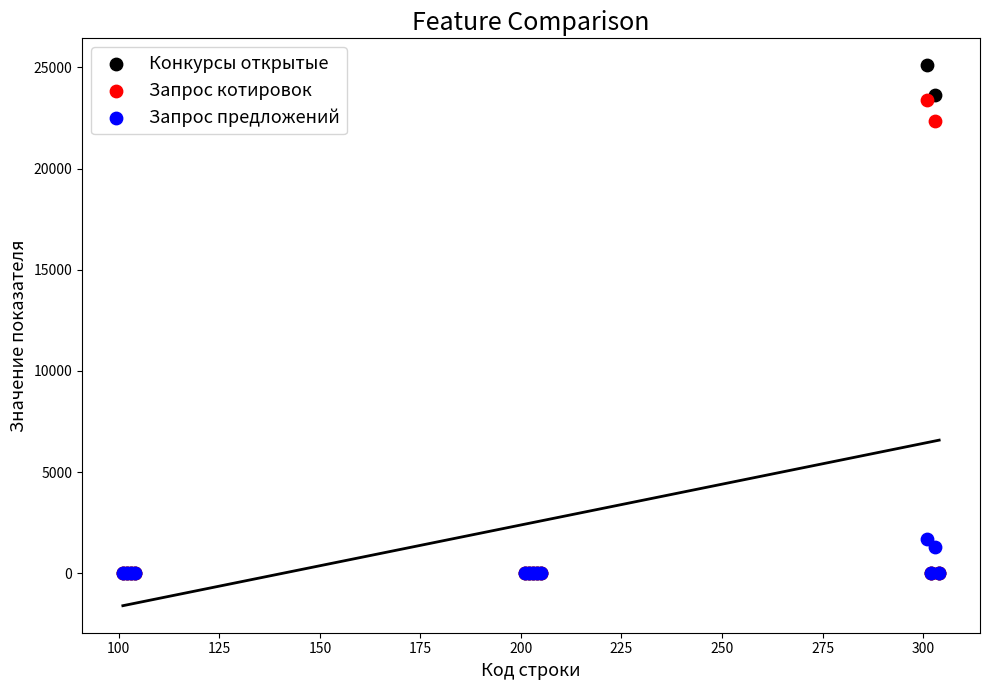

What are all the series names shown in the legend?

Конкурсы открытые, Запрос котировок, Запрос предложений